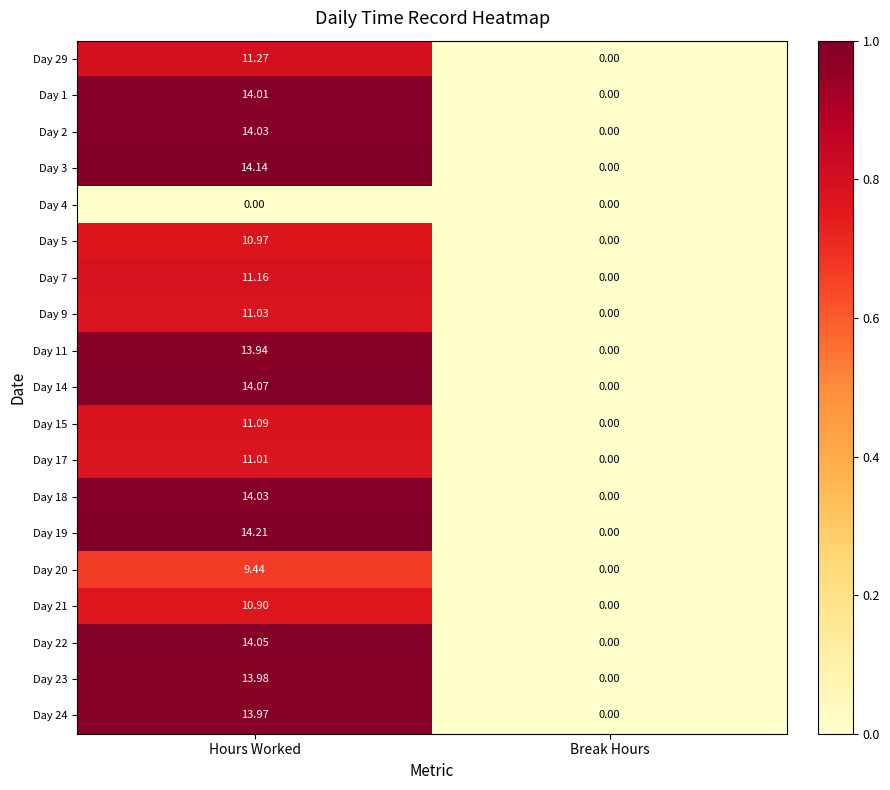

Rank the categories by Day 14 value from highest to lowest.

Hours Worked, Break Hours